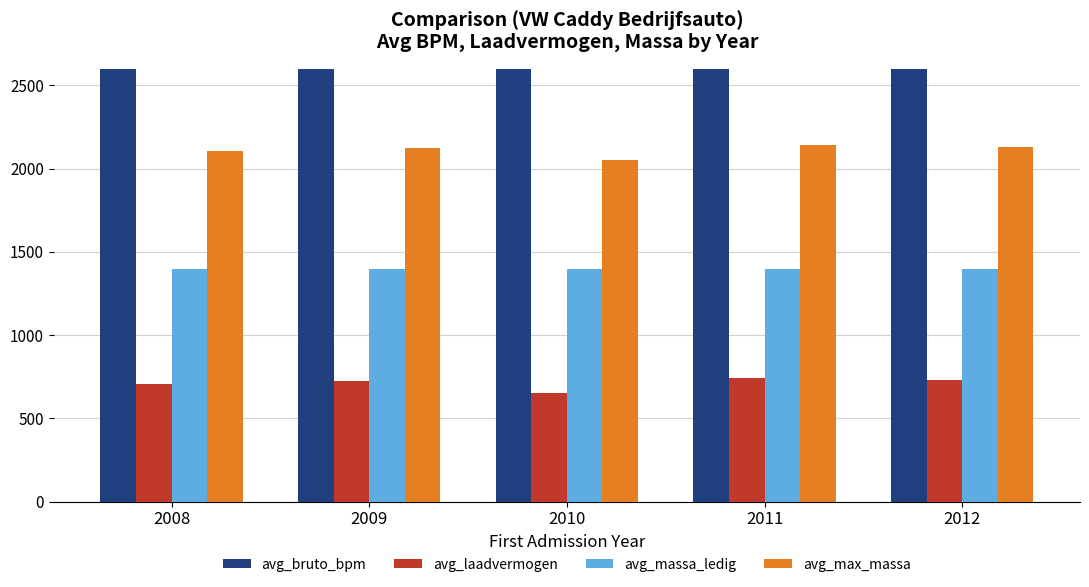

Reading left to right, list all the values displayed in this chart.

avg_bruto_bpm: 2008=8030	2009=8084	2010=7898	2011=8435	2012=7288
avg_laadvermogen: 2008=709	2009=722	2010=650	2011=744	2012=733
avg_massa_ledig: 2008=1399	2009=1399	2010=1399	2011=1399	2012=1399
avg_max_massa: 2008=2108	2009=2121	2010=2049	2011=2143	2012=2132